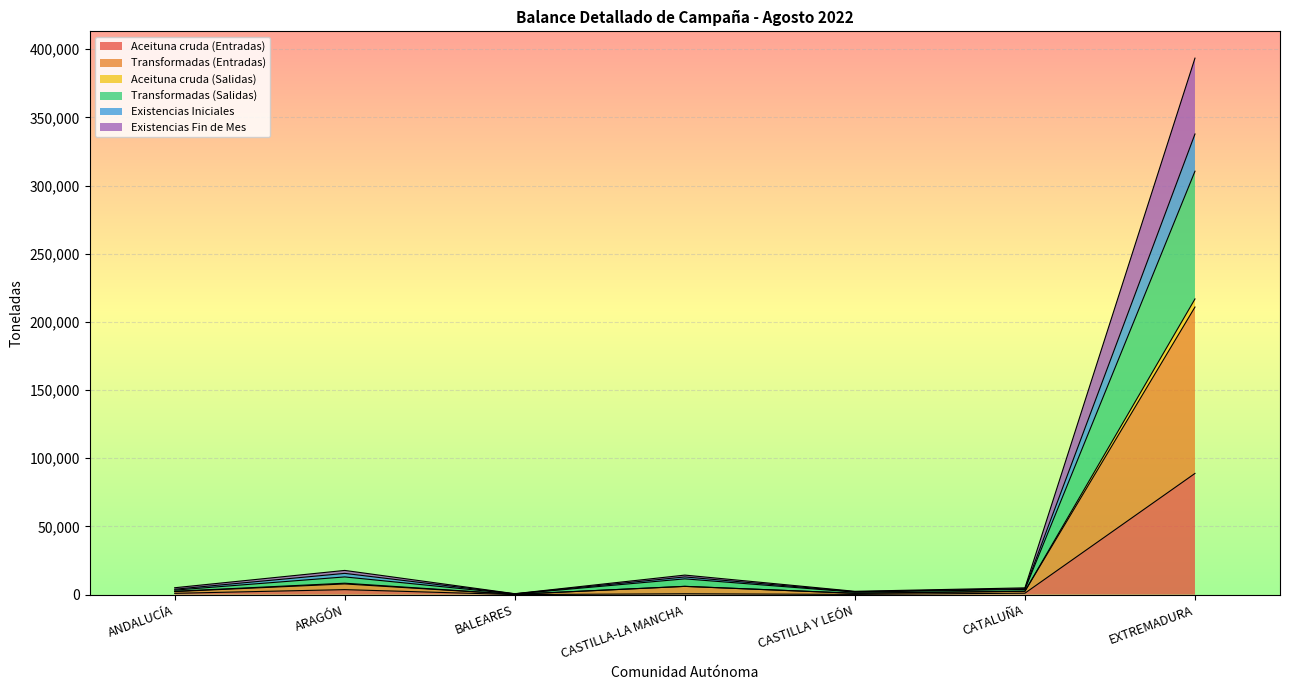

Where is the first local minimum for Existencias Fin de Mes?

BALEARES